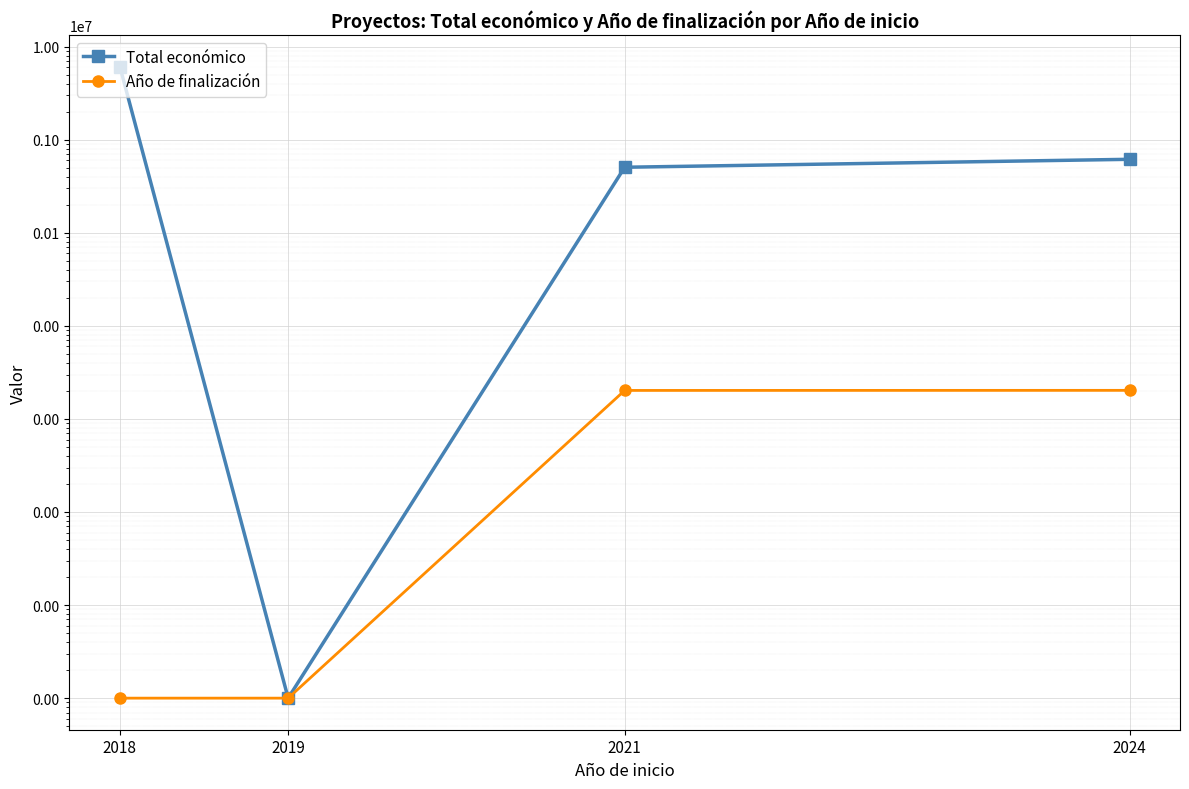

What is the difference between the highest and lowest values at 2024?

613348